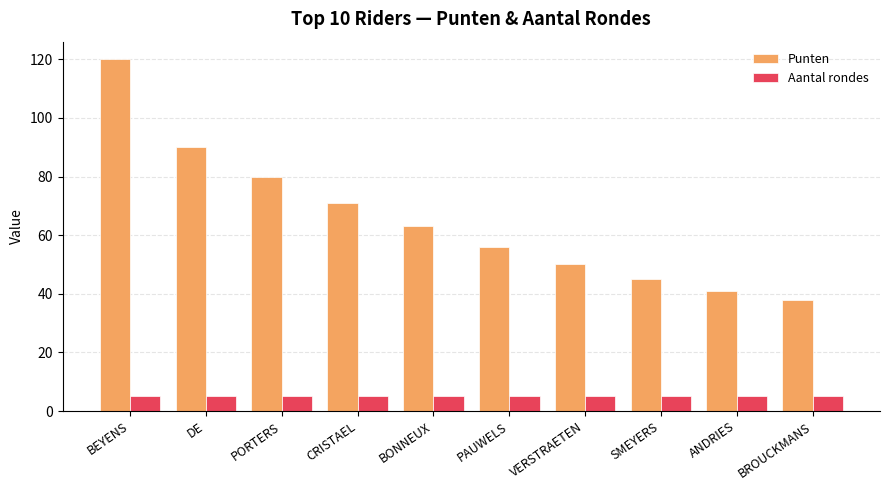

List the labels in order of Punten value, smallest first.

BROUCKMANS, ANDRIES, SMEYERS, VERSTRAETEN, PAUWELS, BONNEUX, CRISTAEL, PORTERS, DE, BEYENS